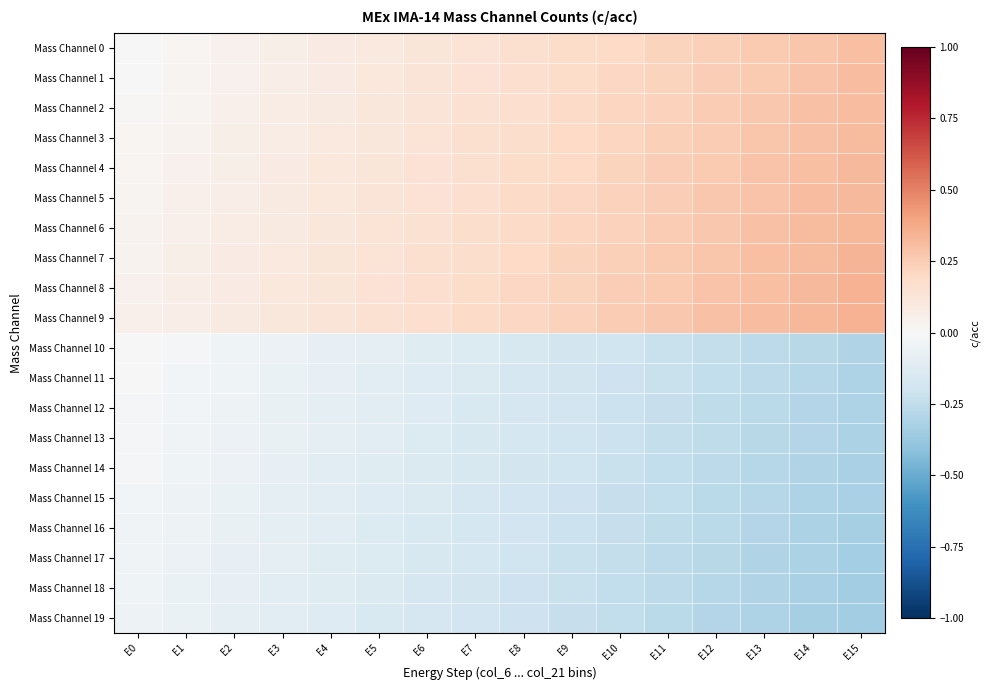

Rank the series by their maximum value, from lowest to highest.

Mass Channel 19, Mass Channel 18, Mass Channel 17, Mass Channel 16, Mass Channel 15, Mass Channel 14, Mass Channel 13, Mass Channel 12, Mass Channel 11, Mass Channel 10, Mass Channel 0, Mass Channel 1, Mass Channel 2, Mass Channel 3, Mass Channel 4, Mass Channel 5, Mass Channel 6, Mass Channel 7, Mass Channel 8, Mass Channel 9